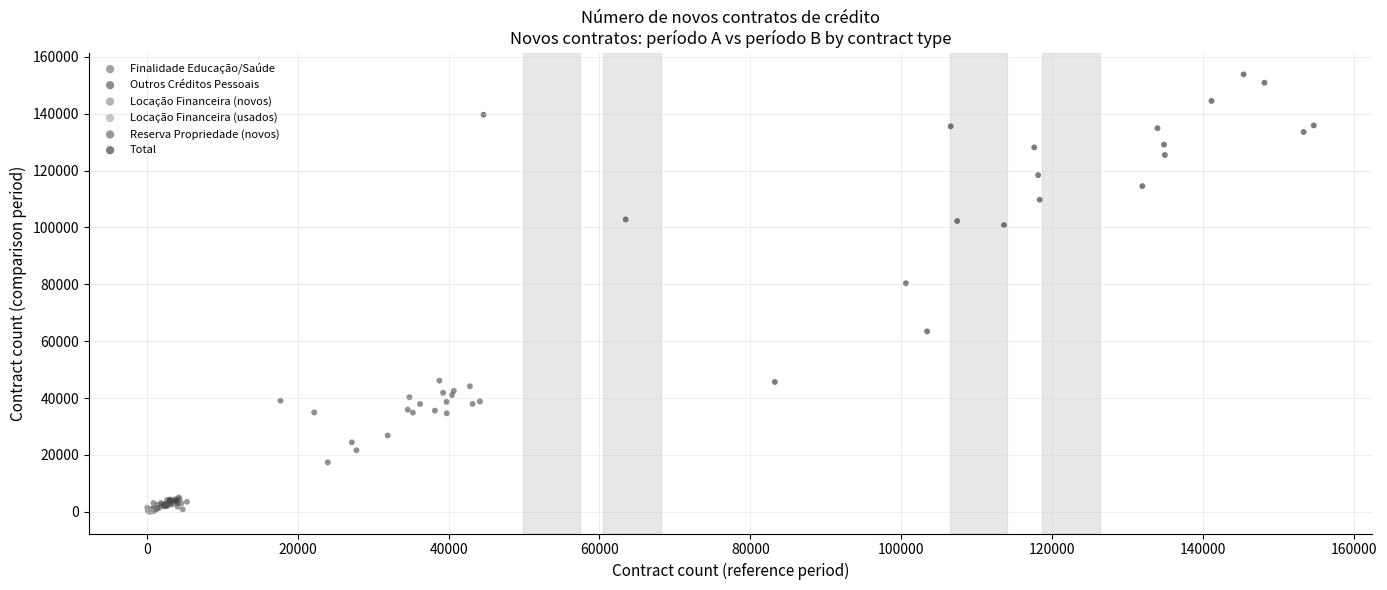

Which series reaches the maximum Y coordinate?

Total